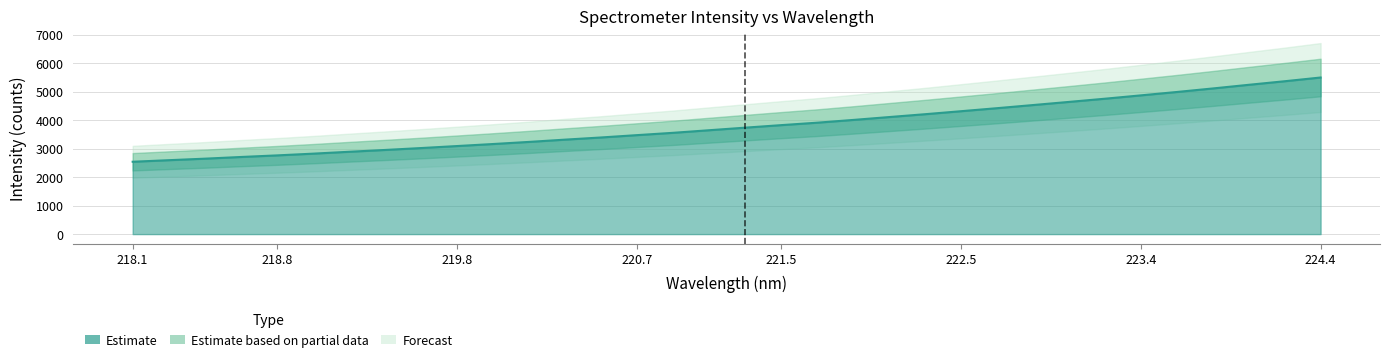

The value at 223.5987 is 4990.9. True or false?

True